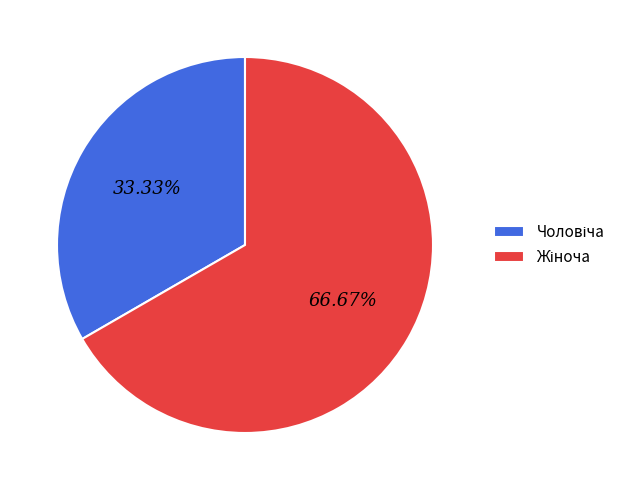

Is there any slice that represents more than half of the pie?

Yes